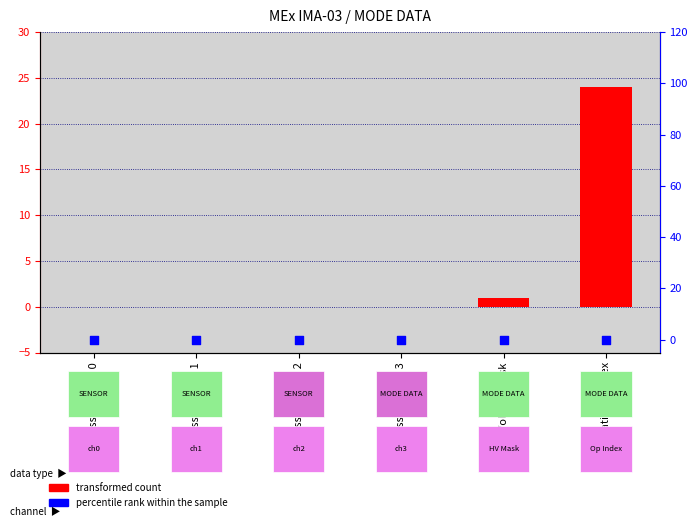

What are all the series names shown in the legend?

transformed count, percentile rank within the sample